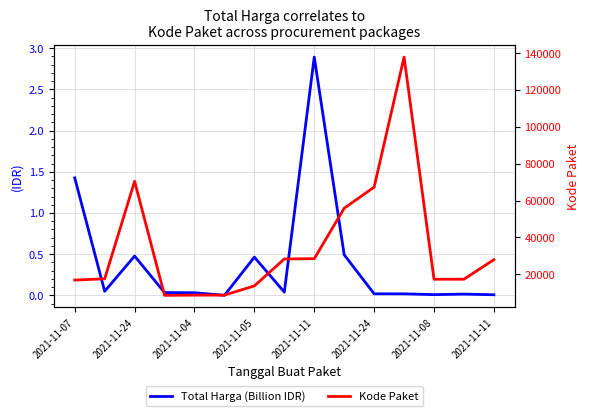

Between 2021-11-24 and 2021-11-08, which is larger?

2021-11-24